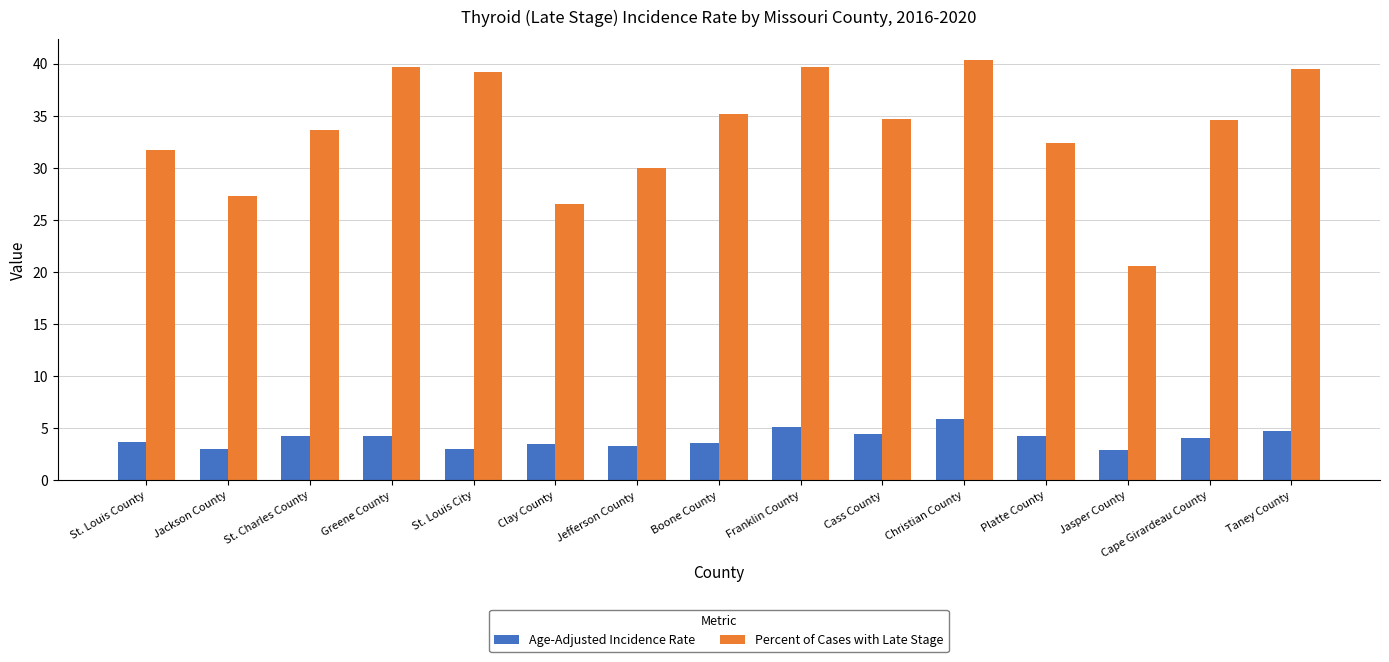

What are all the series names shown in the legend?

Age-Adjusted Incidence Rate, Percent of Cases with Late Stage